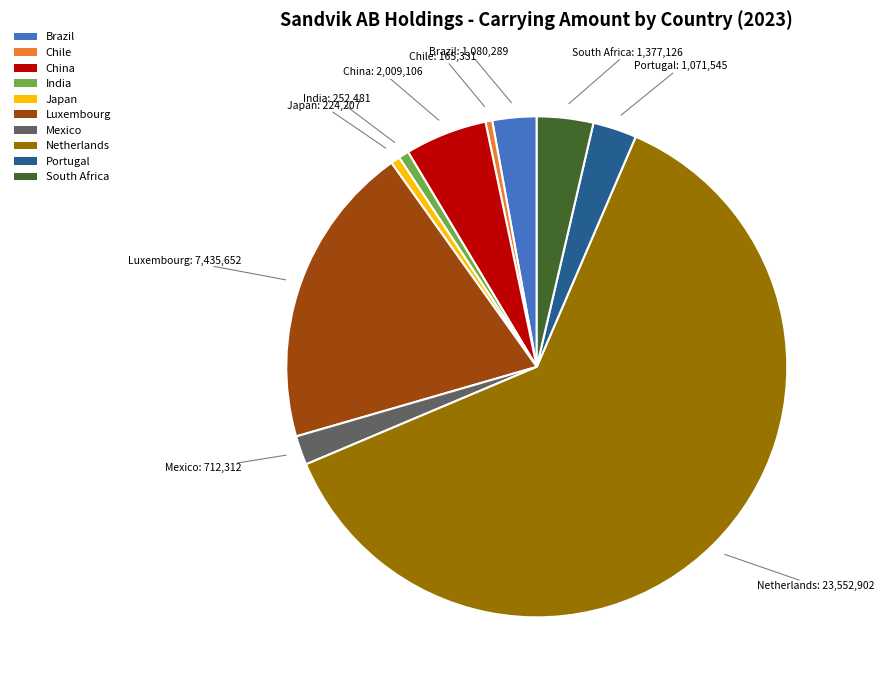

What is the largest slice in the pie chart?

Netherlands